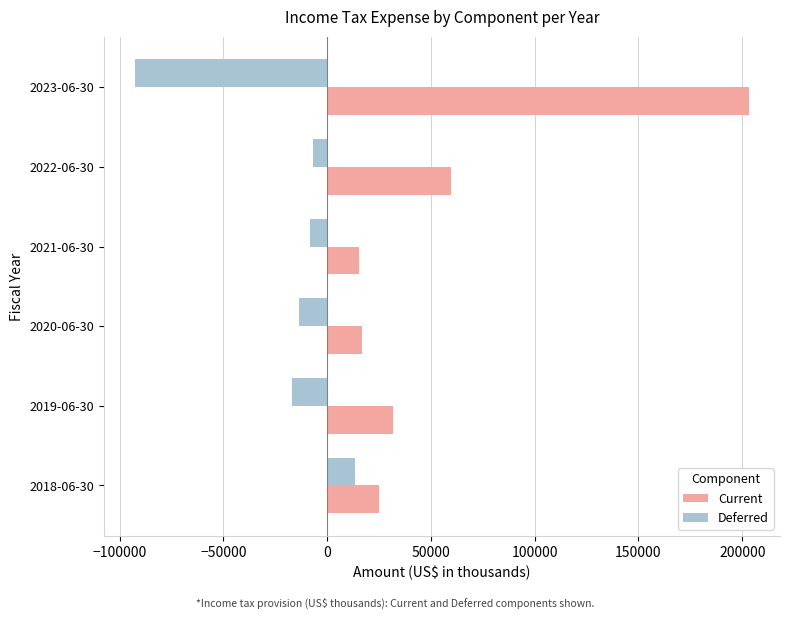

At which category does the chart reach its minimum across all series?

2023-06-30